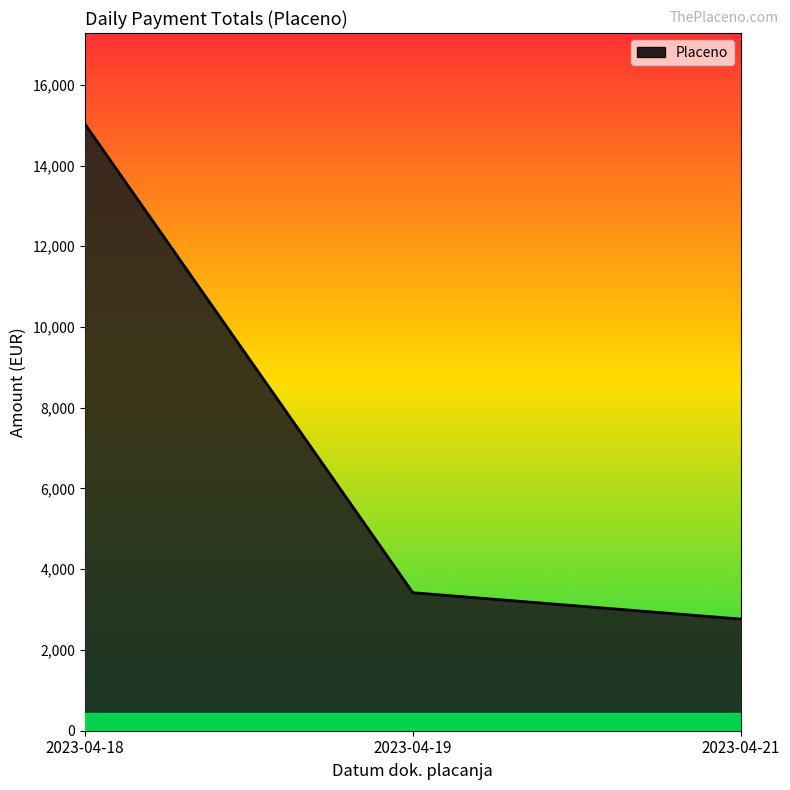

What is the difference between the values at 2023-04-19 and 2023-04-18?

11609.0